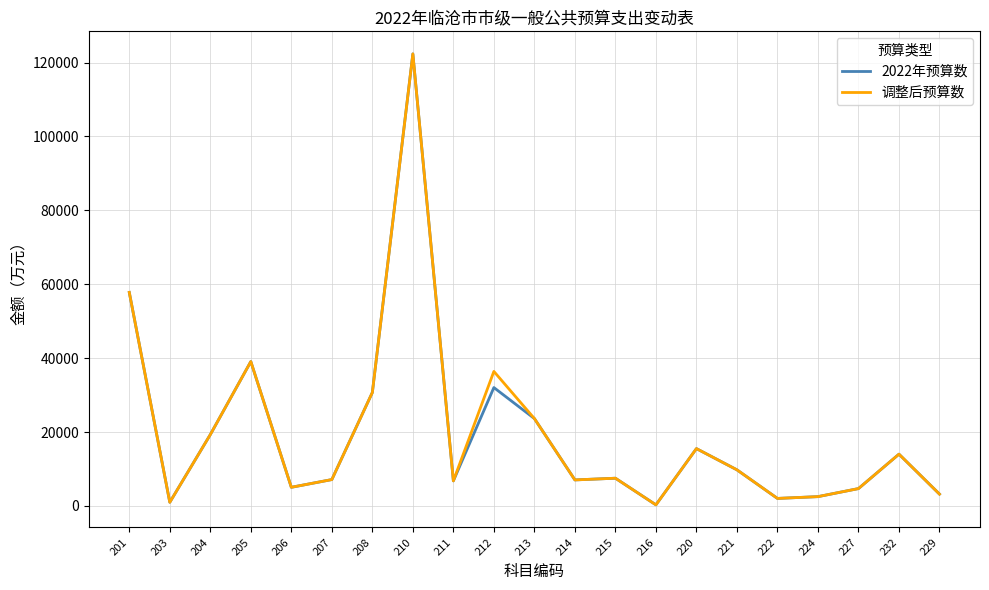

The value of 2022年预算数 at 205 is 22167. True or false?

False